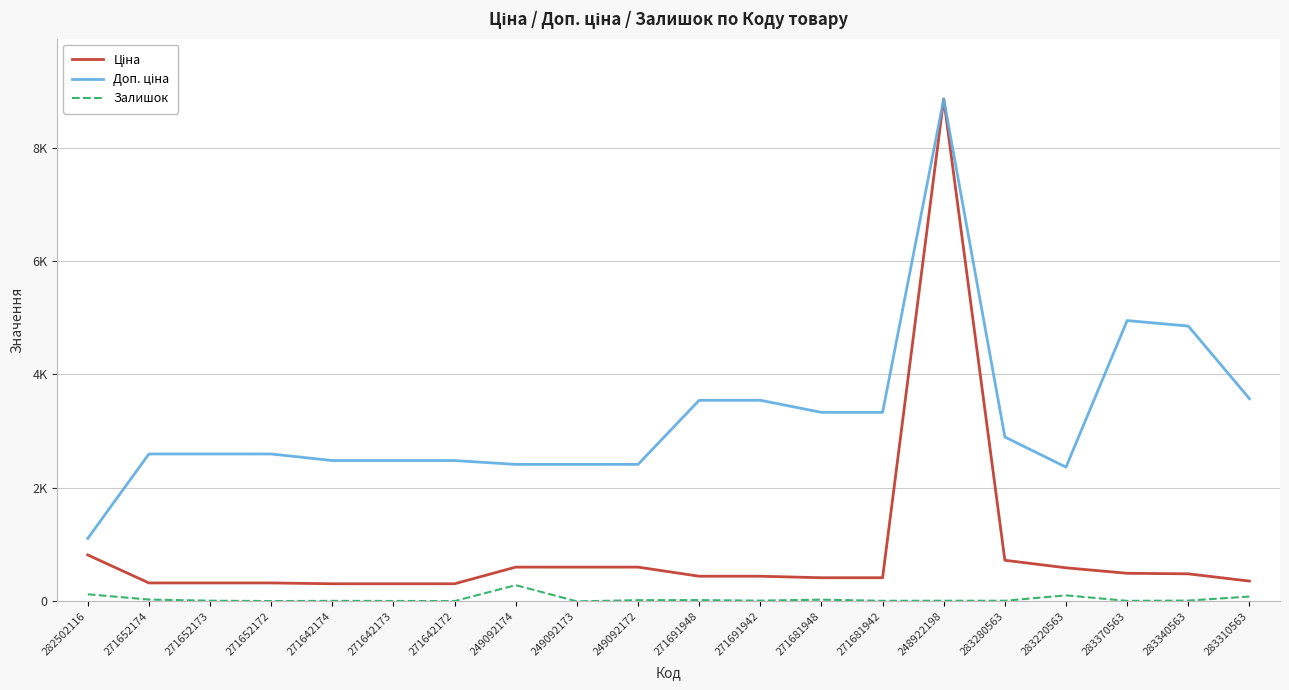

The Ціна series shows 724.5 at 283280563. True or false?

True